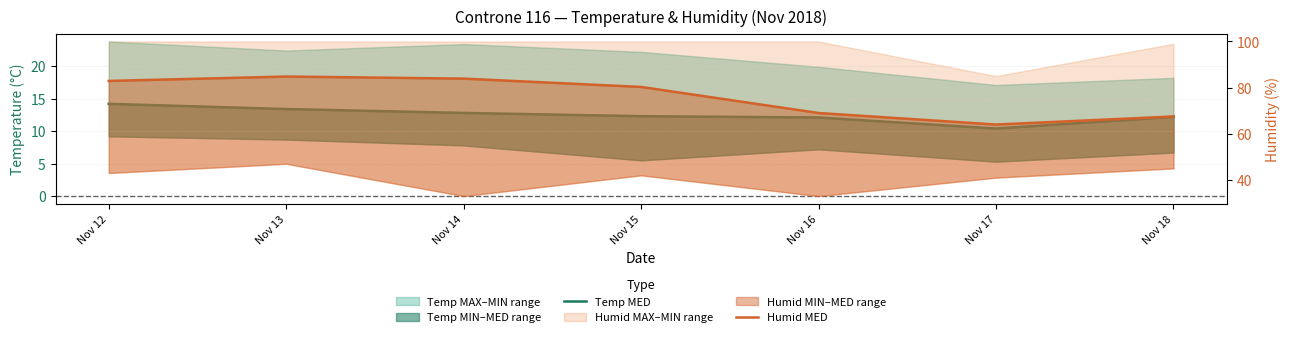

In Temp MED, how many points are lower than both neighbors (excluding endpoints)?

1